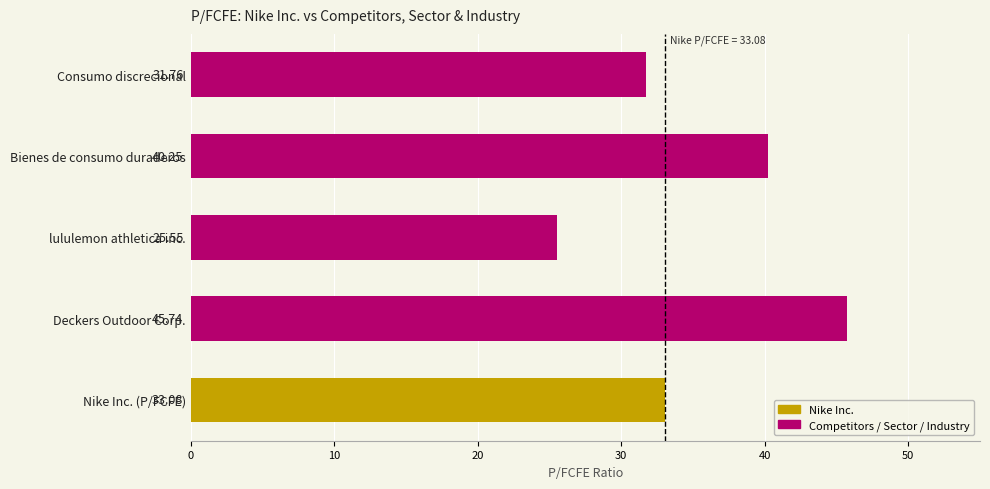

Where is the data nearest to the value 35?

Nike Inc. (P/FCFE)